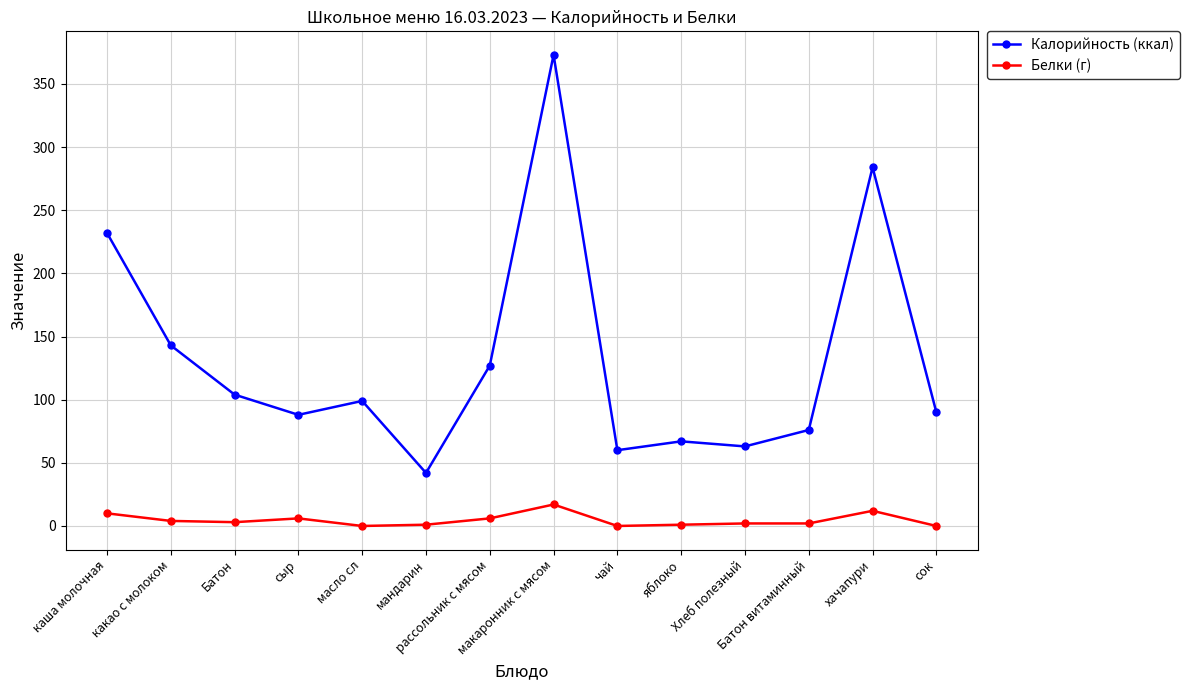

How many data points does each series have?

14